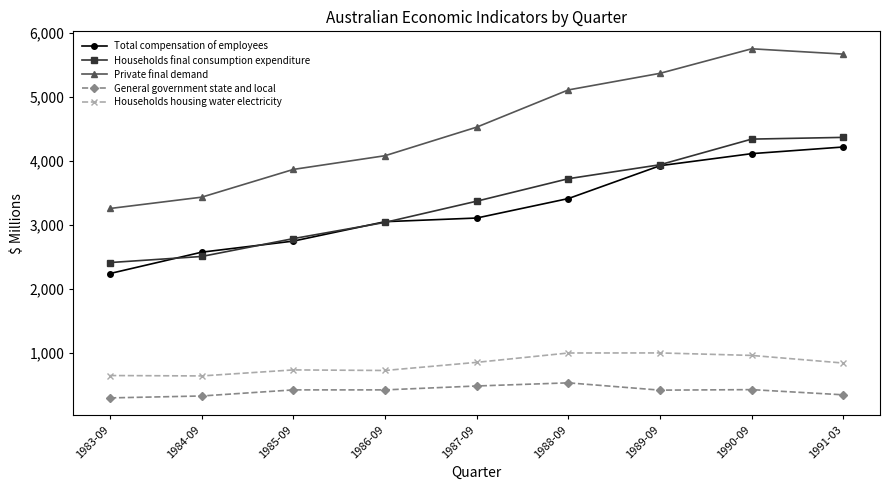

Count the number of data series in this chart.

5